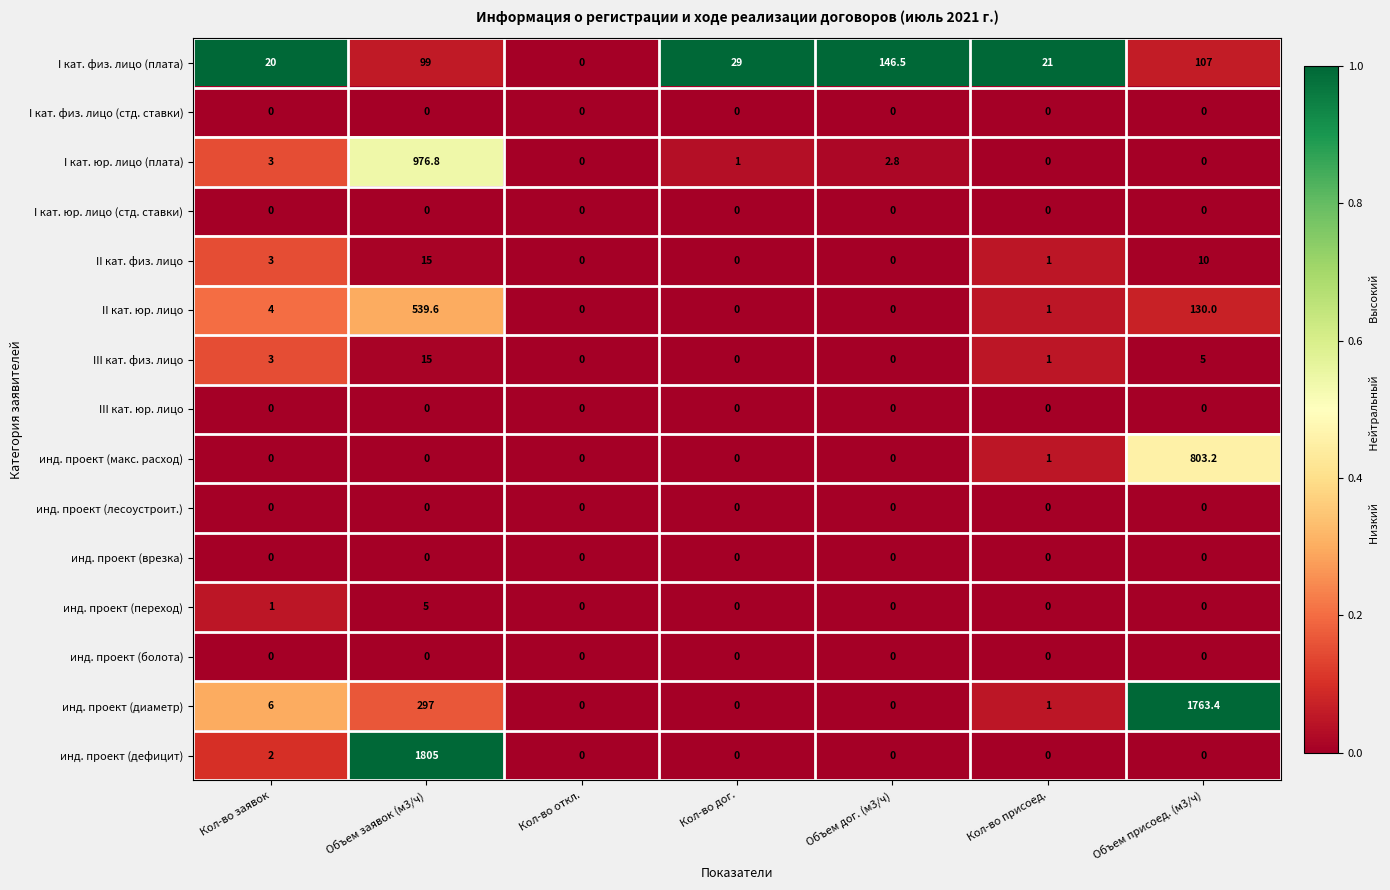

What is the difference between the highest and lowest values at Кол-во дог.?

29.0